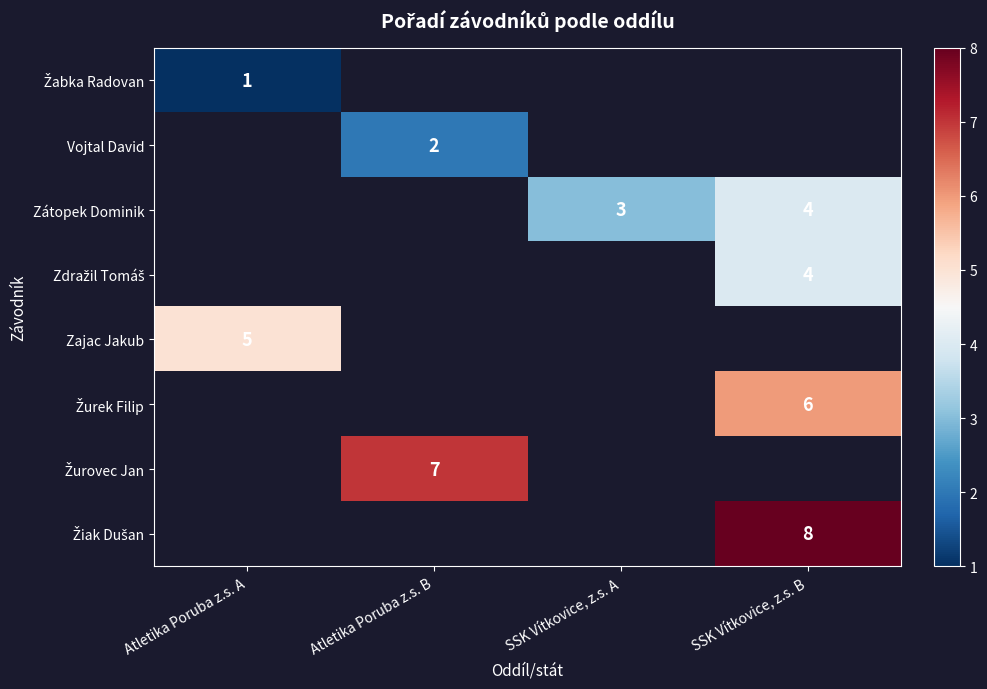

Which series has the largest range (max minus min)?

Žabka Radovan